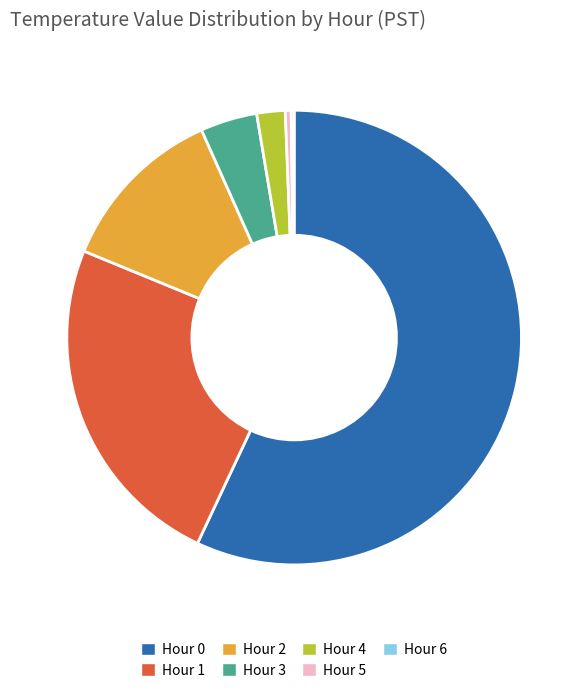

True or false: Hour 4 accounts for 2% of the total.

True